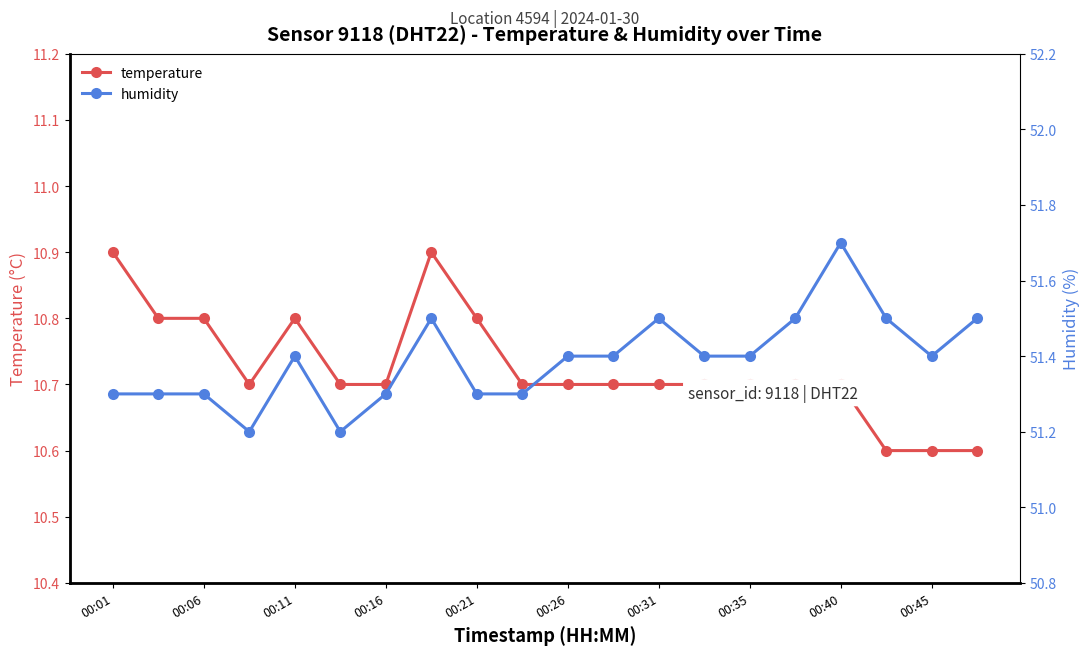

The temperature series shows 5.6 at 00:16. True or false?

False